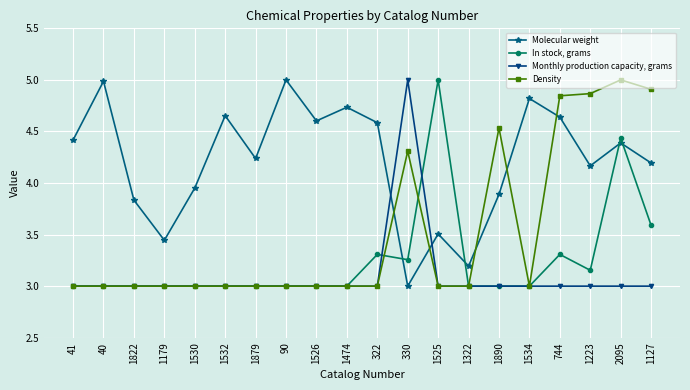

The Molecular weight series shows 5.0 at 40. True or false?

True